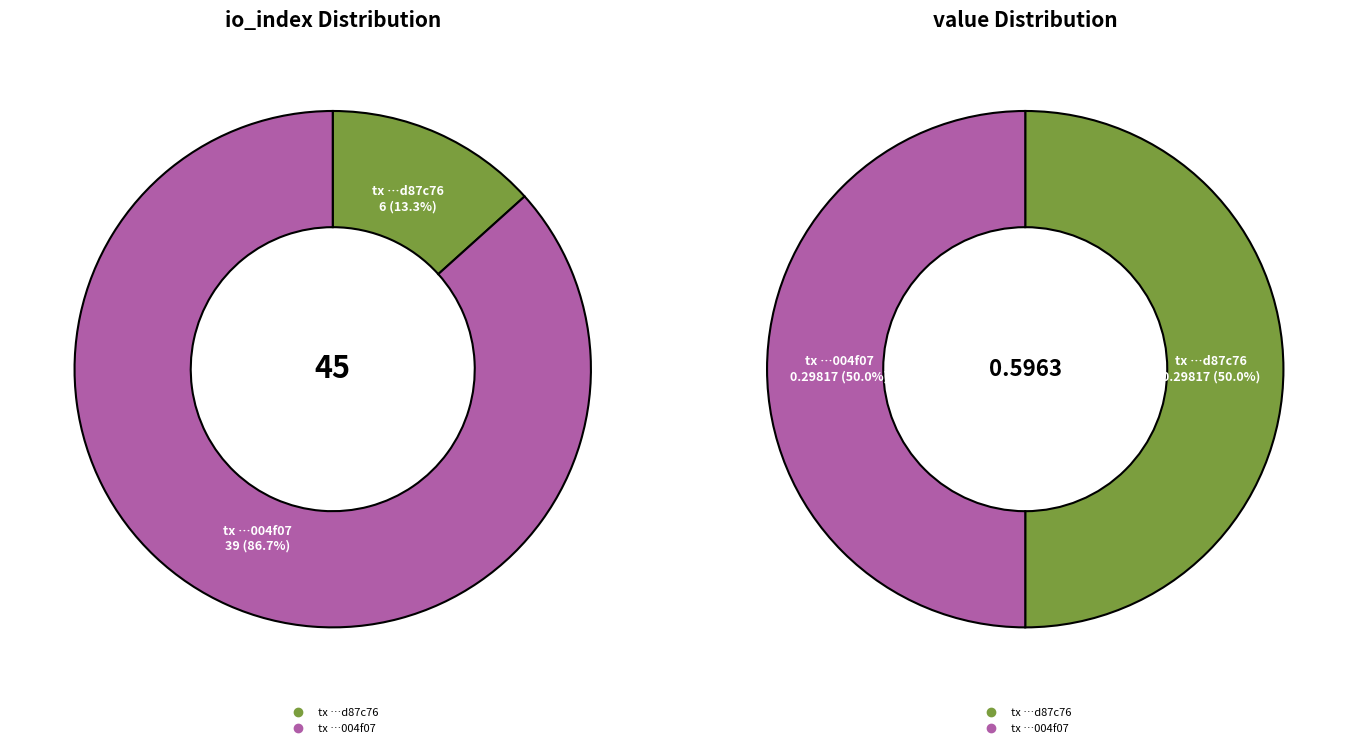

How many segments does this pie chart have?

2